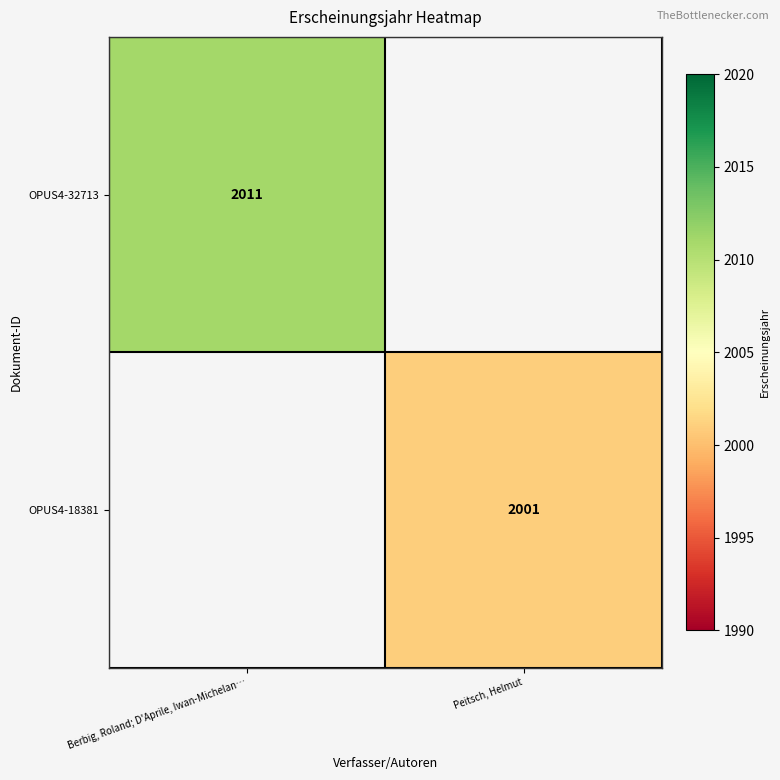

The value of OPUS4-18381 at Peitsch, Helmut is 2797. True or false?

False